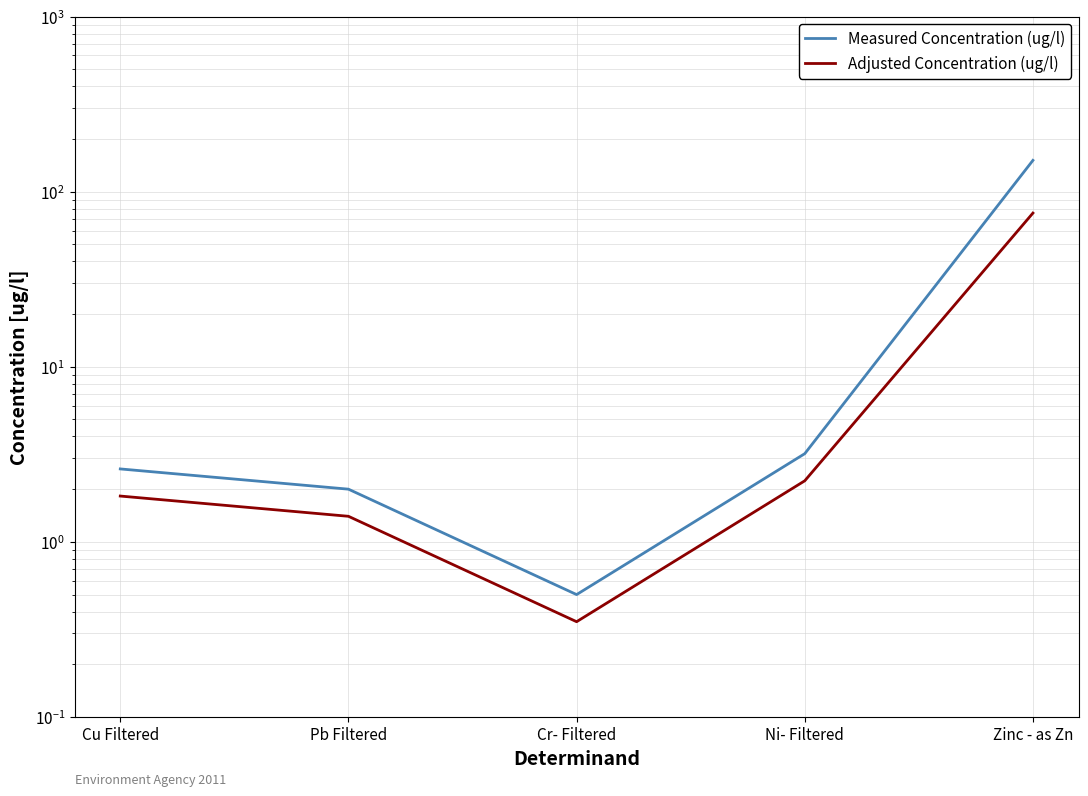

What is the difference between the second highest and second lowest values in the Adjusted Concentration (ug/l) series?

0.8